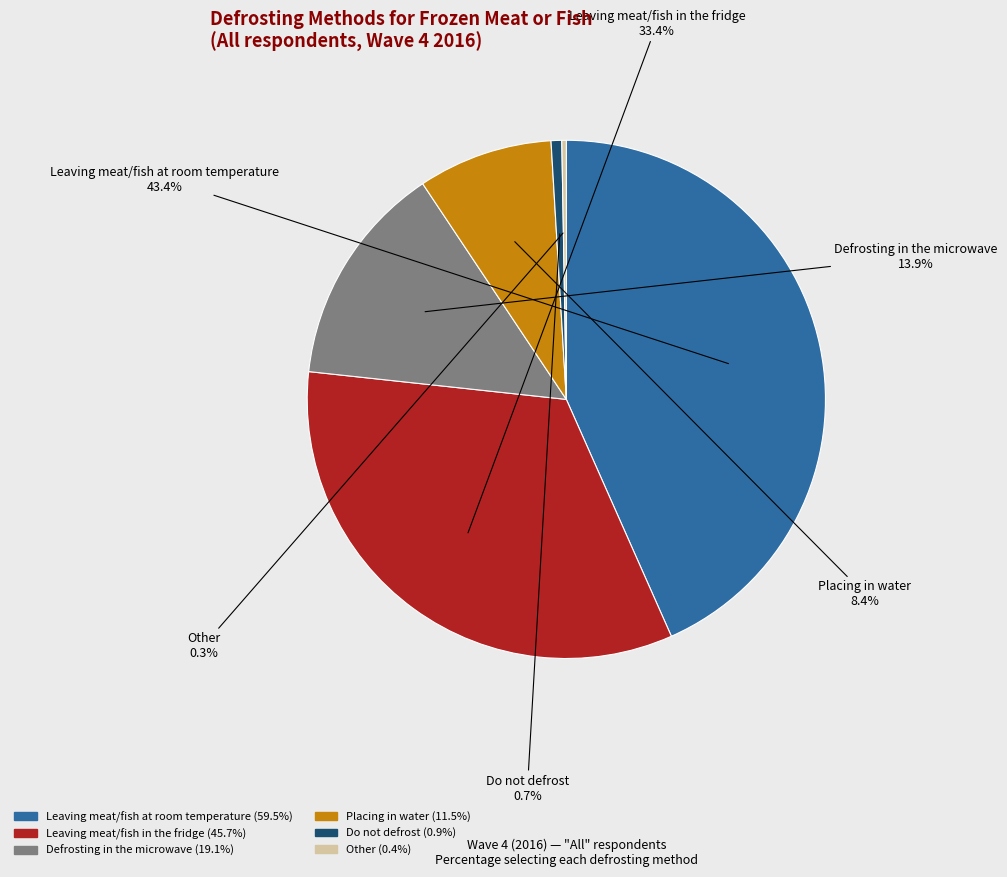

What is the largest slice in the pie chart?

Leaving meat/fish at room temperature